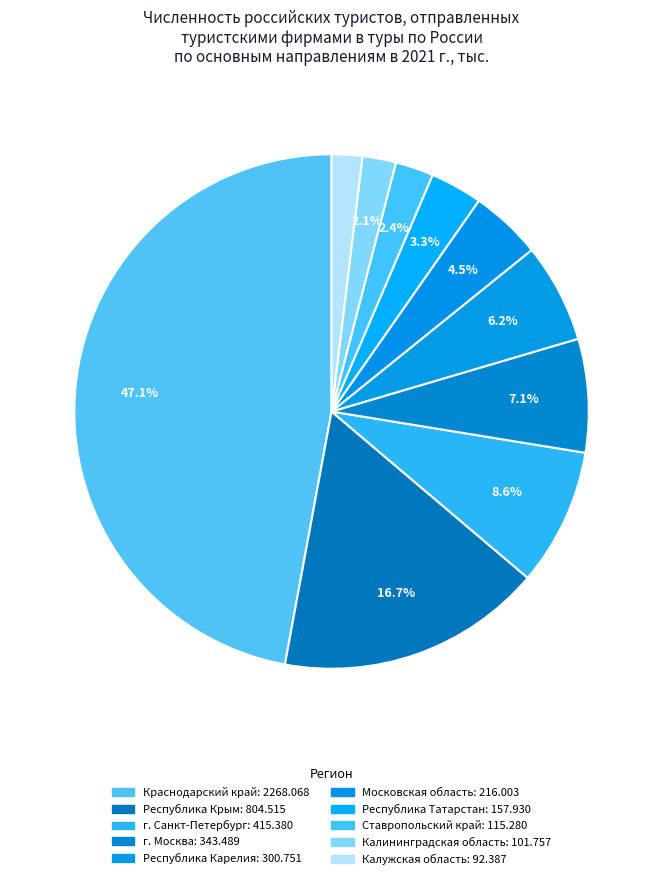

Is it true that Ставропольский край is 2% of the pie?

True